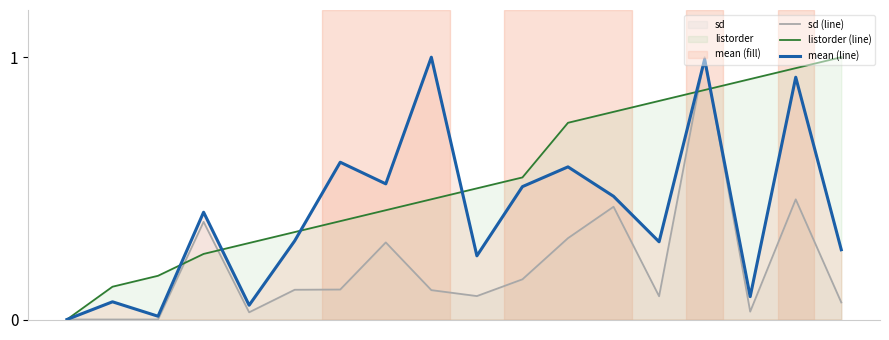

How many interior local valleys does the sd (line) series have?

4